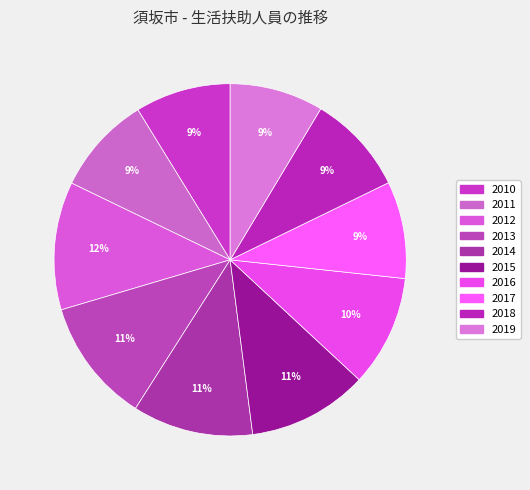

Combined, do 2012 and 2018 account for over 50%?

No